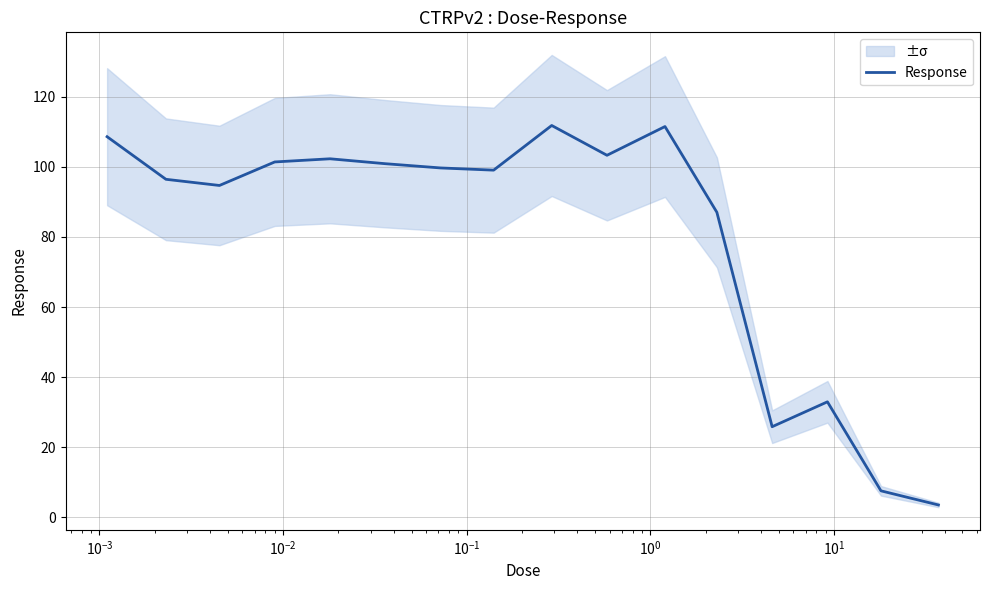

What is the maximum value for Response?

111.8